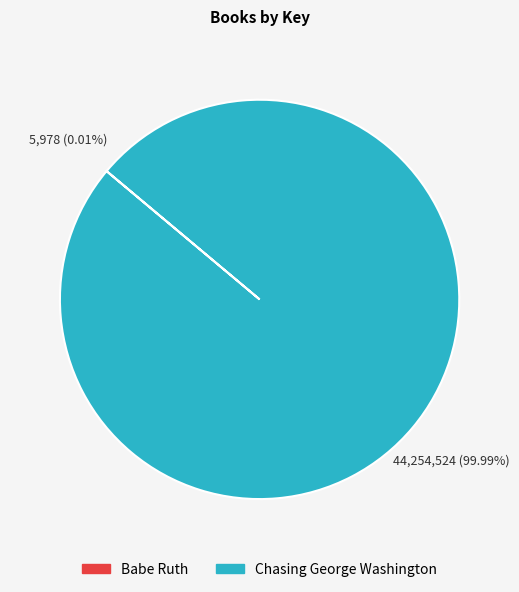

What is the majority slice?

Chasing George Washington